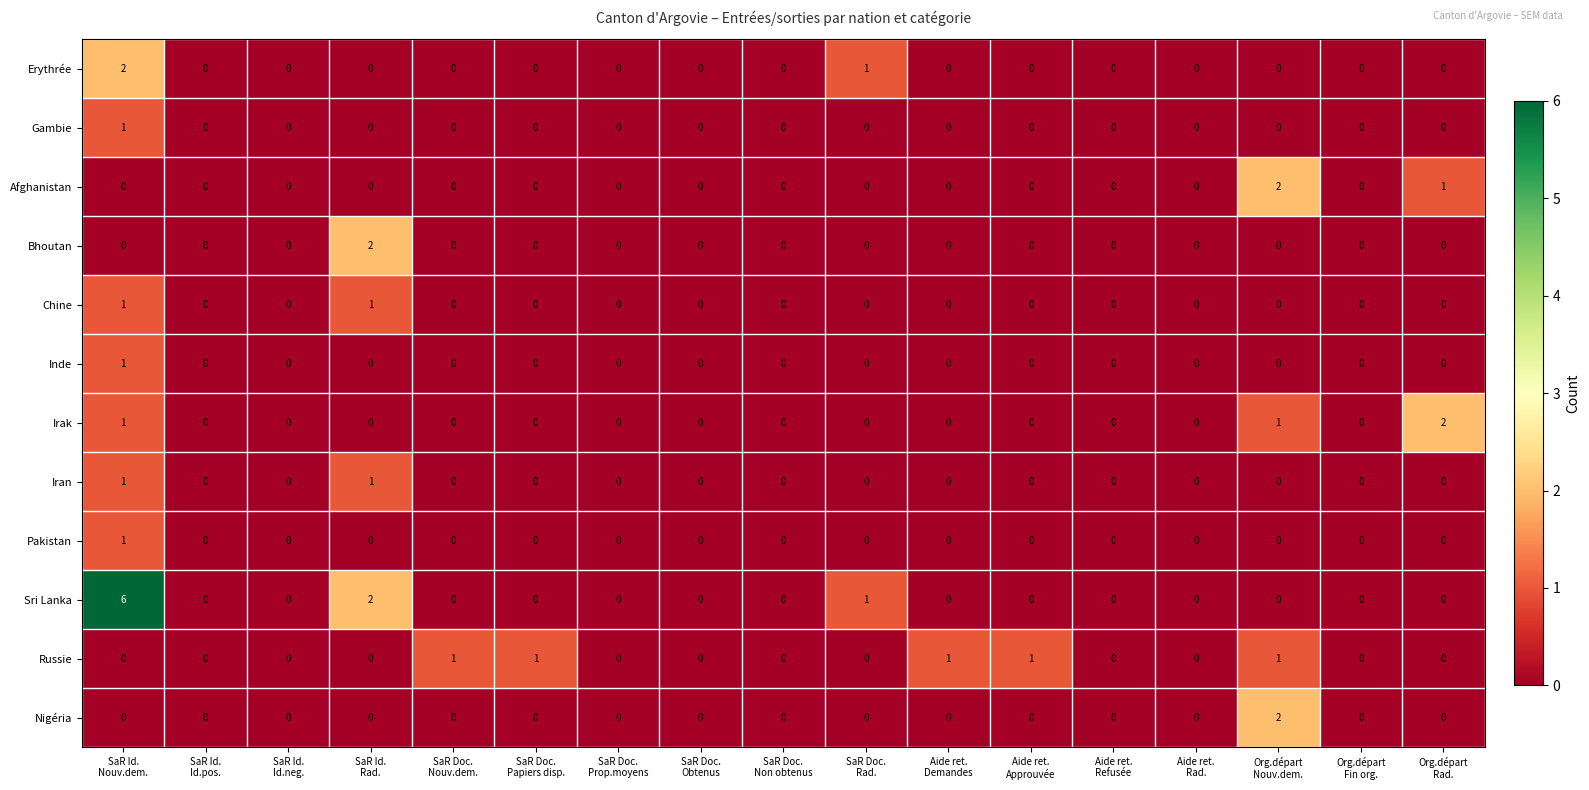

Which category has the highest value across all series?

SaR Id.
Nouv.dem.